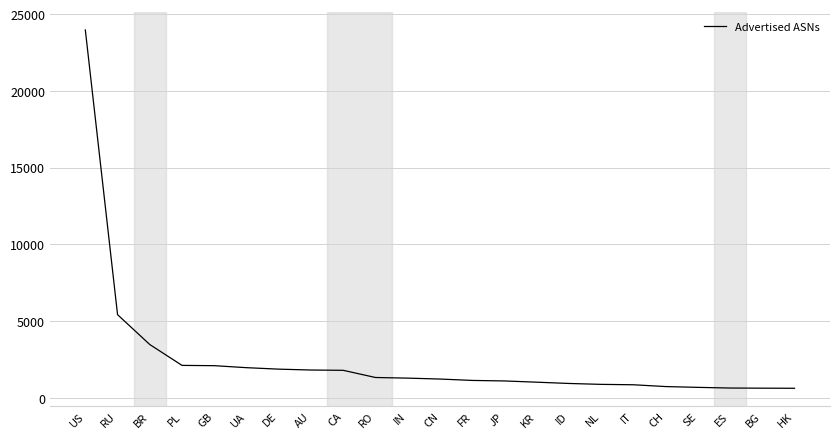

Is it true that the value at CH is 734?

True